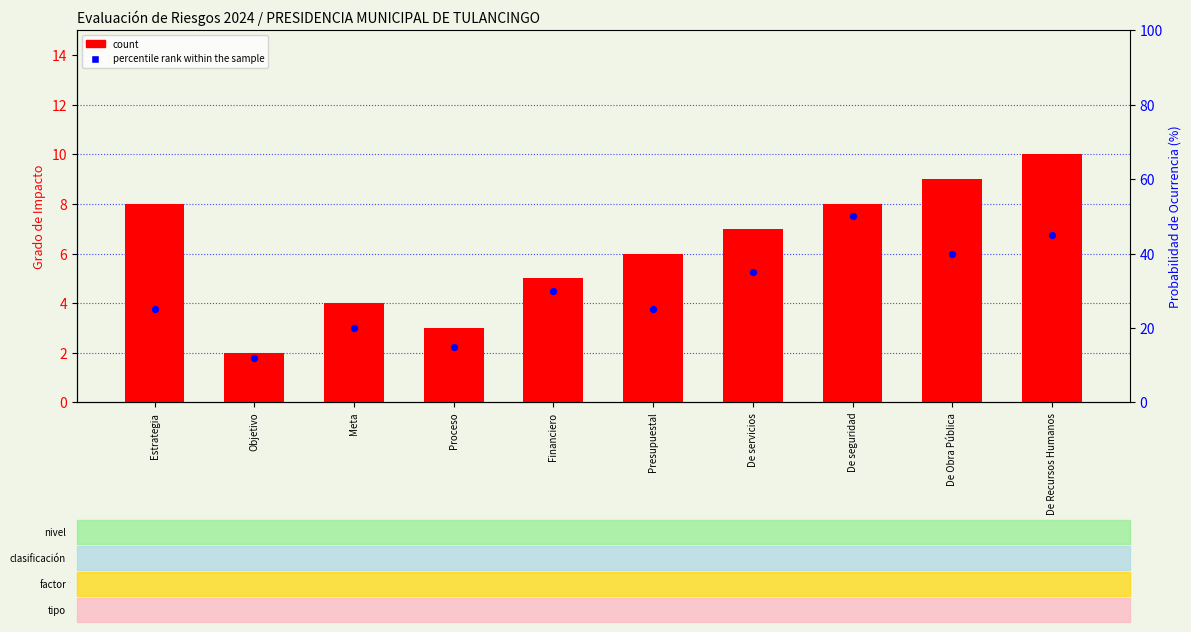

At which category is the sum across all series the highest?

De seguridad